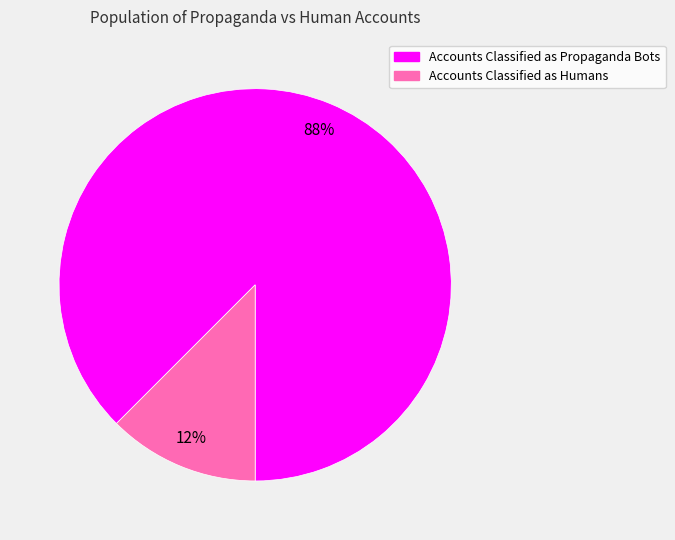

Which category has the smallest portion of the pie?

Accounts Classified as Humans